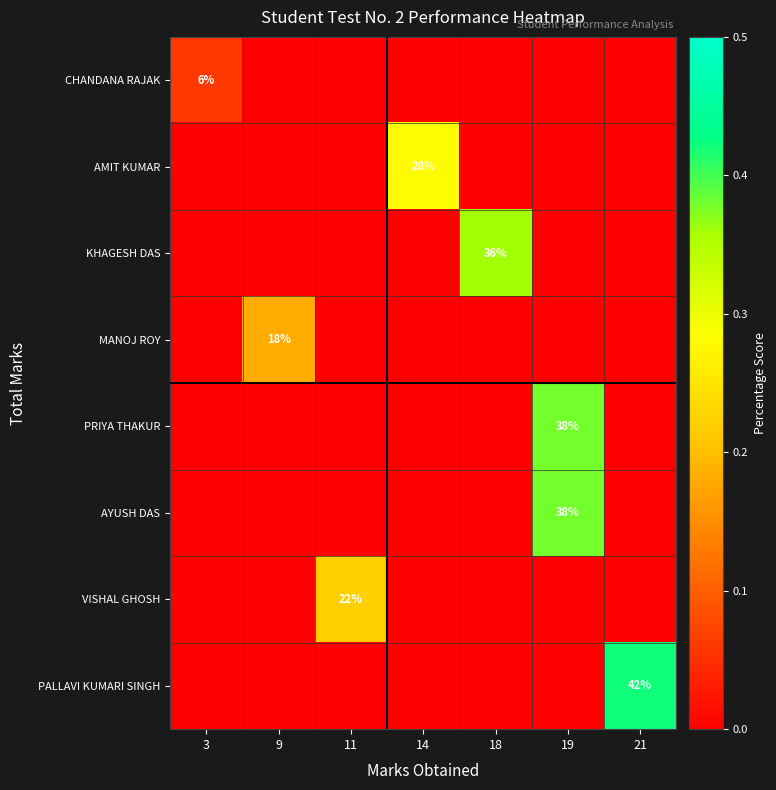

Is it true that AMIT KUMAR equals 47 at 14?

False